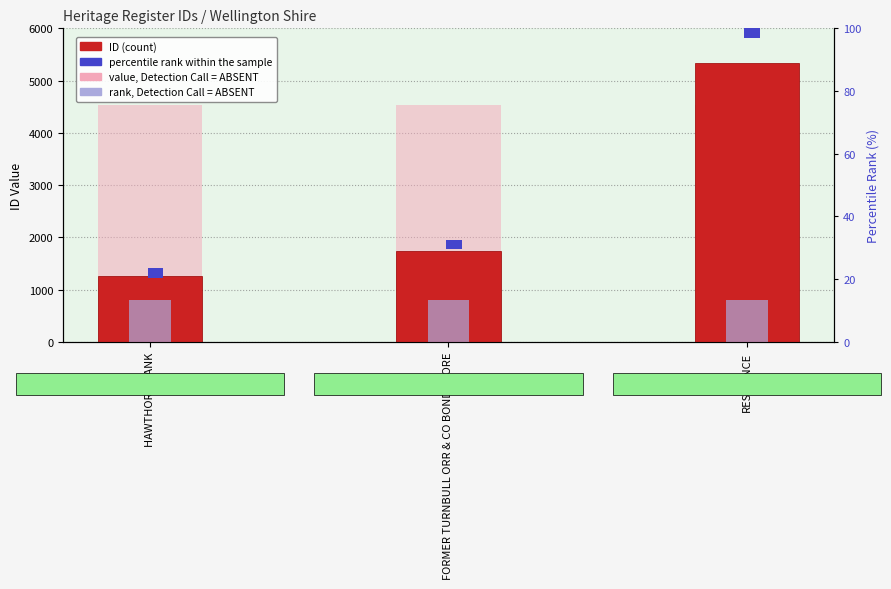

What is the label of the 3rd bar from the left?

RESIDENCE